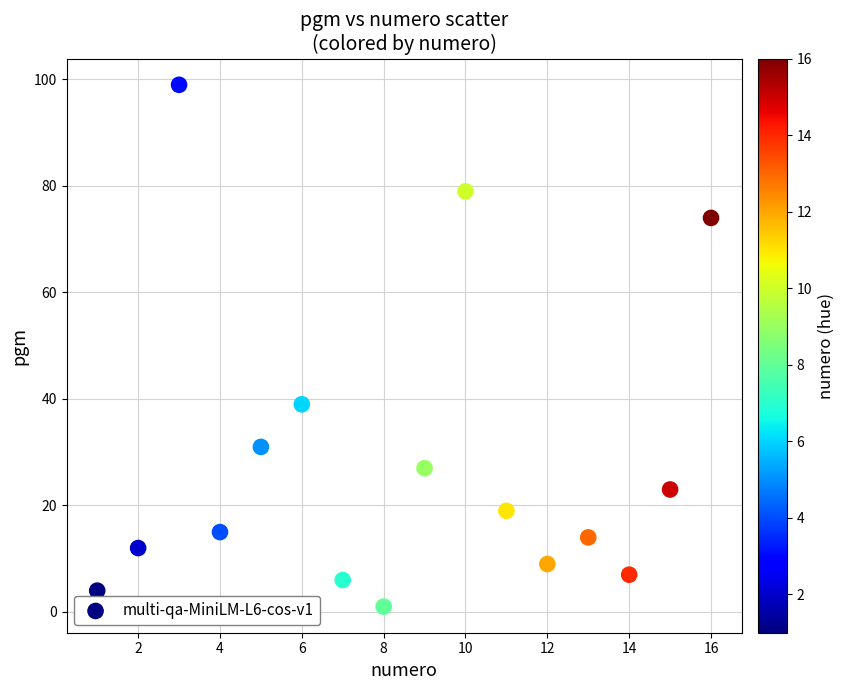

What Y value in the scatter plot is closest to 50?

39